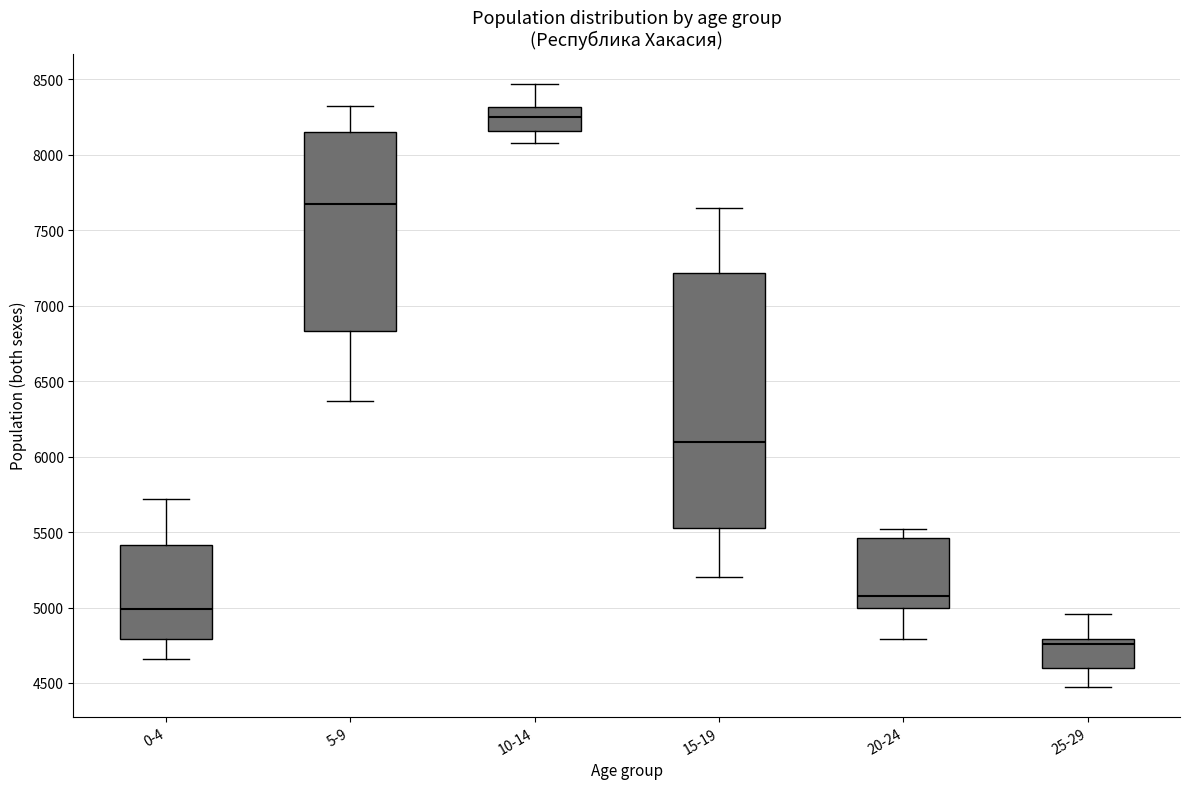

Which box is the tallest, from its lower edge to its upper edge?

15-19